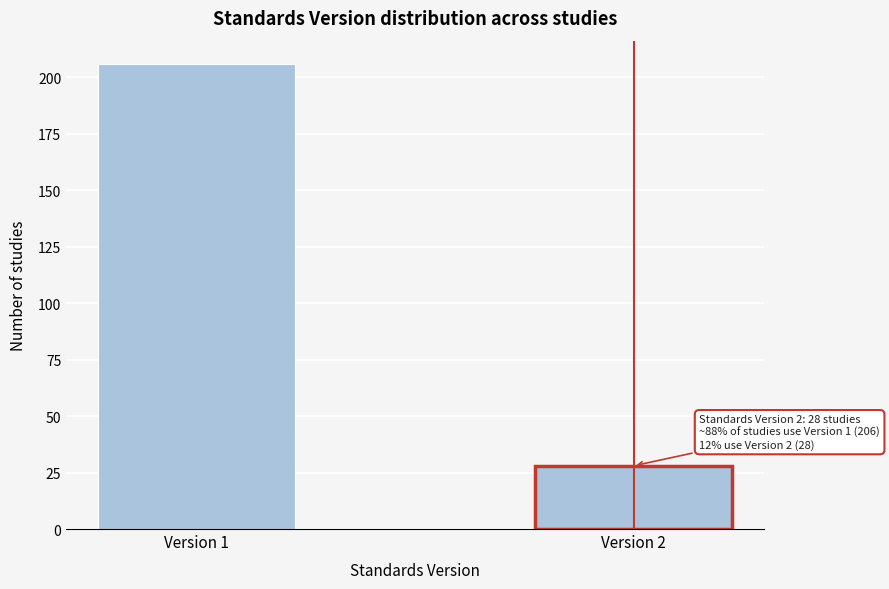

Reading left to right, transcribe all the data shown in this chart.

206	28